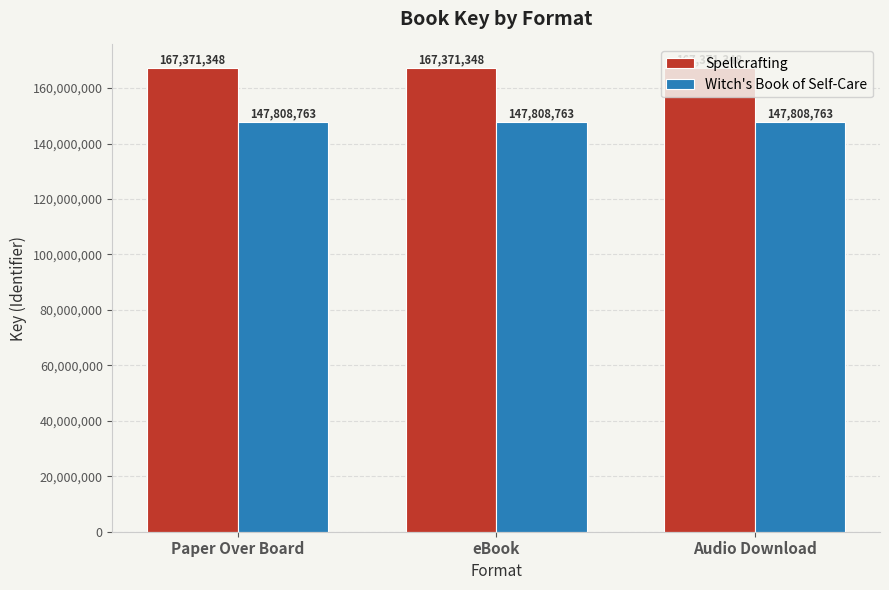

Rank the series at Paper Over Board from lowest to highest value.

Witch's Book of Self-Care, Spellcrafting